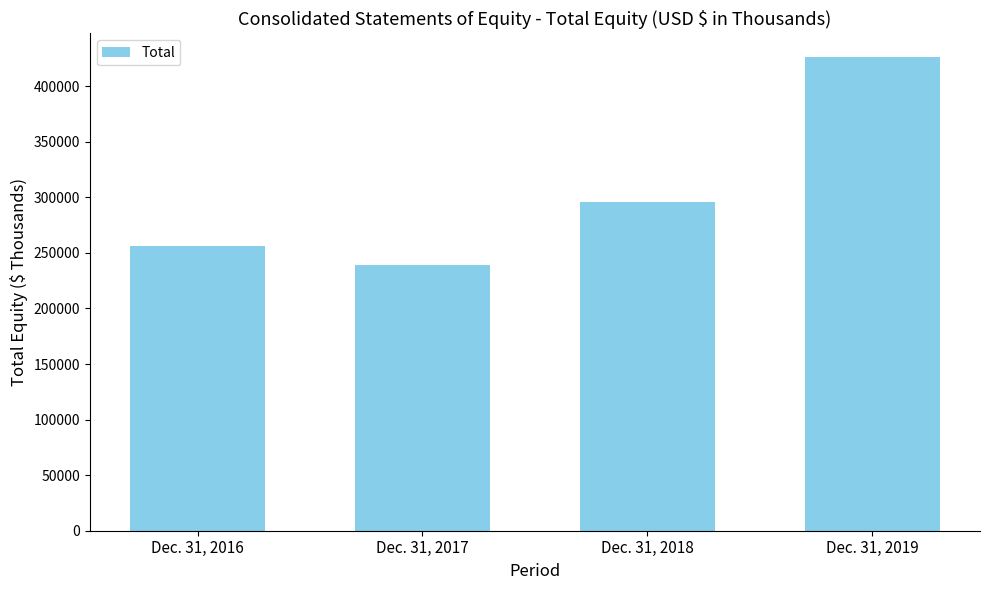

The chart shows a value of 239444 at Dec. 31, 2017. True or false?

True